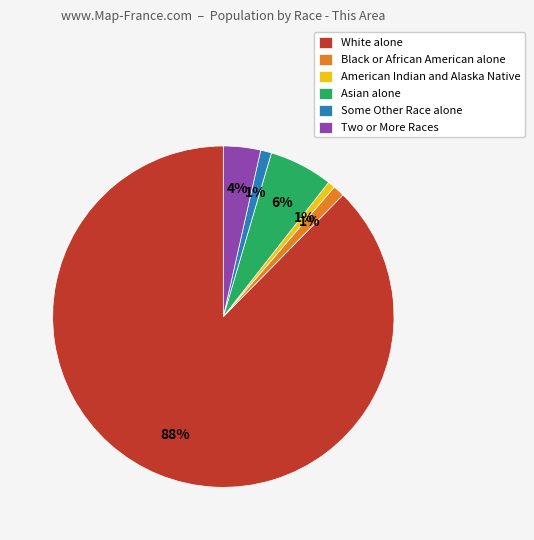

To the nearest percent, what percentage of the pie is Asian alone?

6%